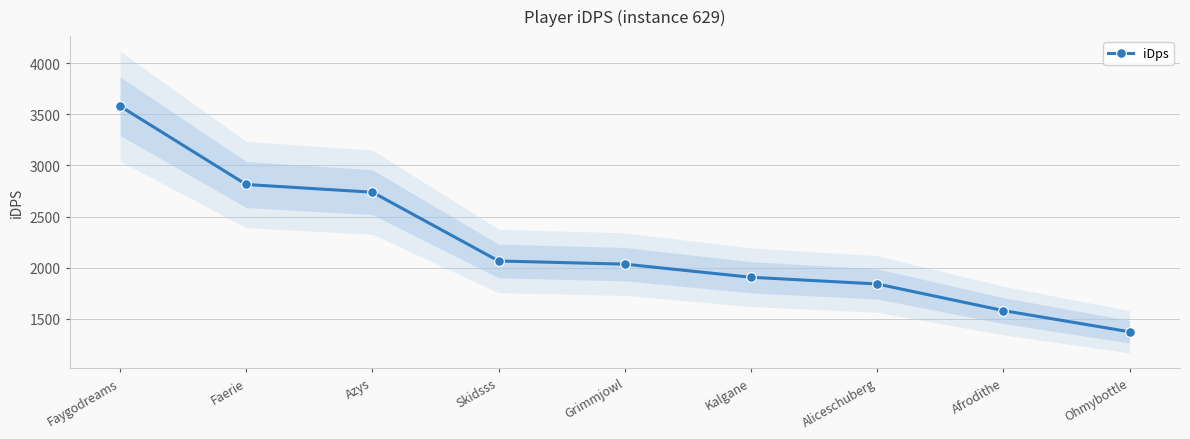

Reading left to right, transcribe all the data shown in this chart.

Faygodreams=3579.2	Faerie=2813.8	Azys=2738.4	Skidsss=2066.5	Grimmjowl=2035.5	Kalgane=1907.4	Aliceschuberg=1841.9	Afrodithe=1581.8	Ohmybottle=1374.8